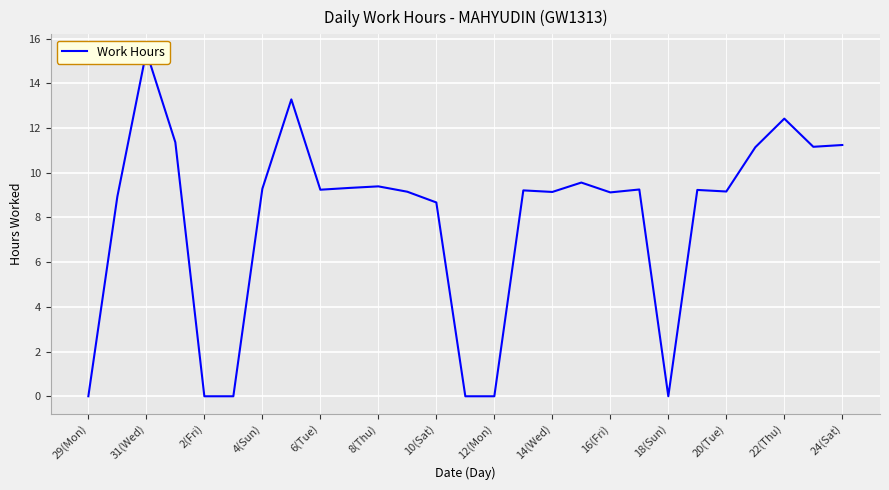

Does the chart display data point markers on the line(s)?

No